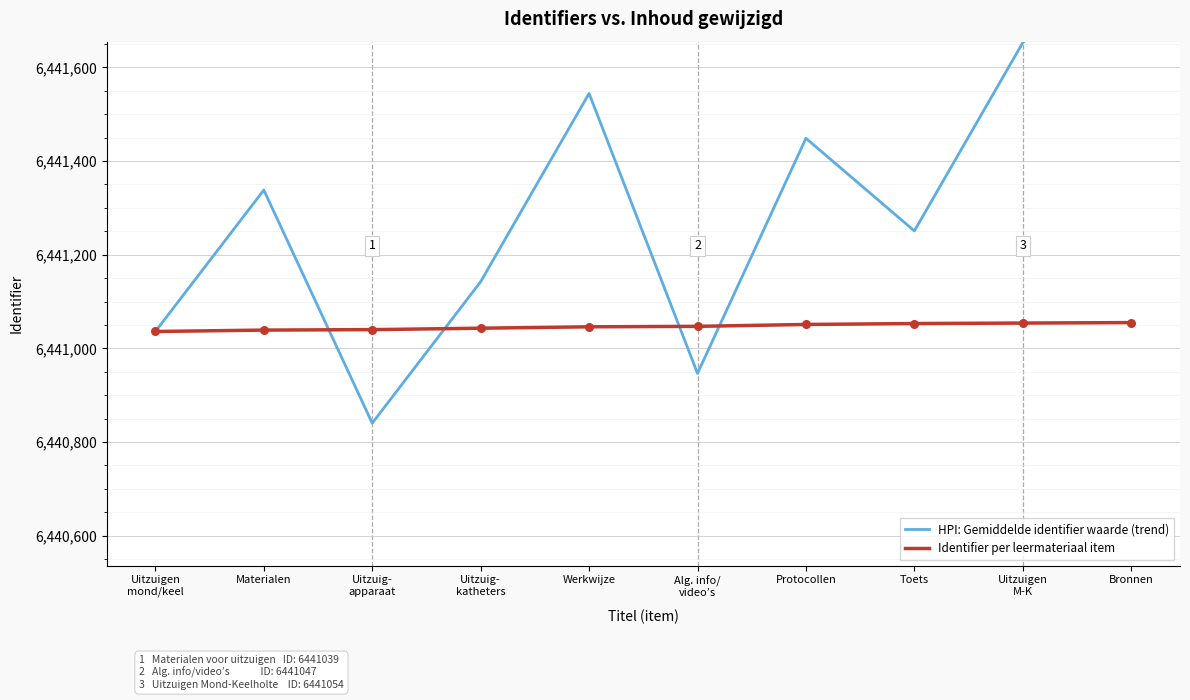

Which series has the largest total across all categories?

HPI: Gemiddelde identifier waarde (trend)